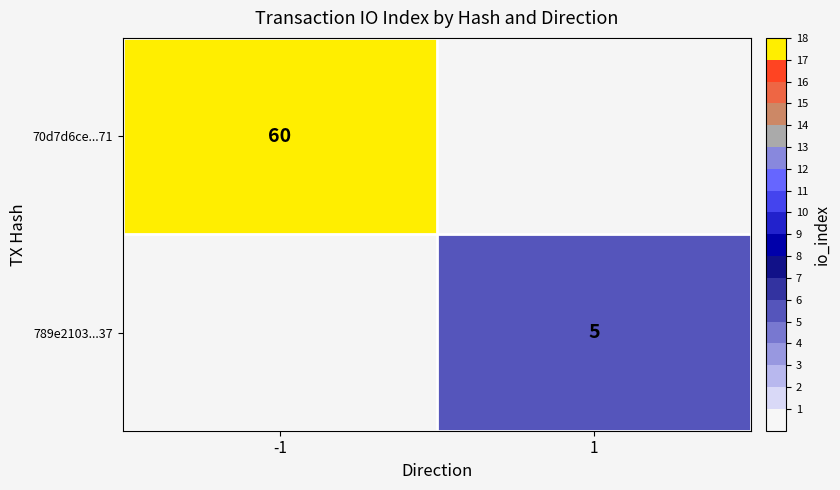

True or false: 70d7d6ce...71 has a value of 28 at -1.

False